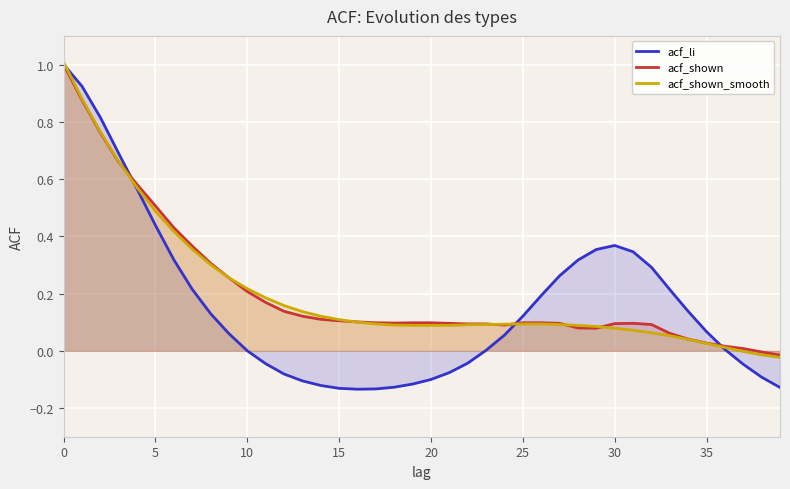

The value of acf_shown_smooth at 30 is 0.1. True or false?

False